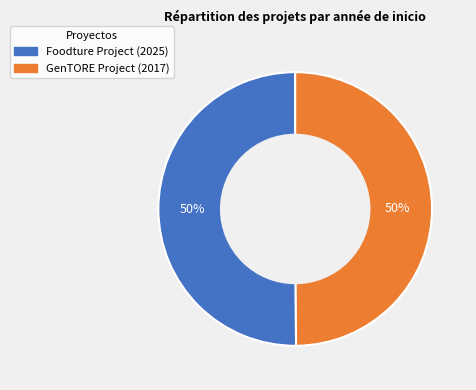

What is the ratio of the value at GenTORE Project (2017) to the value at Foodture Project (2025)?

1.0